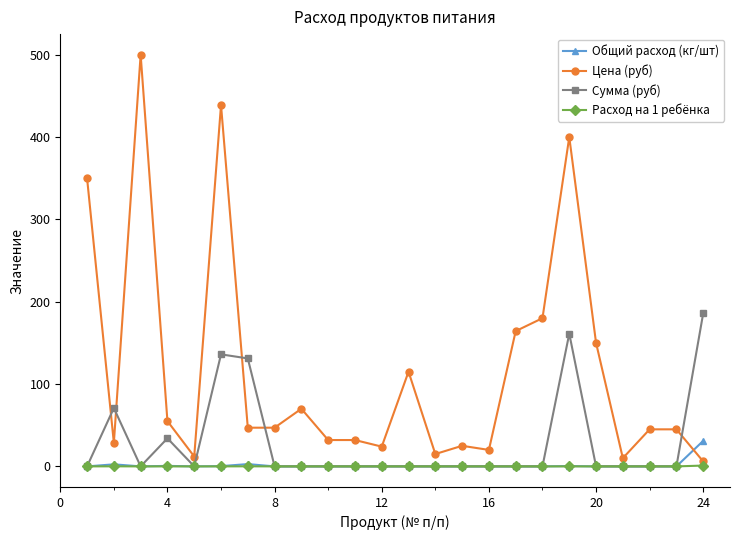

Which series has the largest range (max minus min)?

Цена (руб)